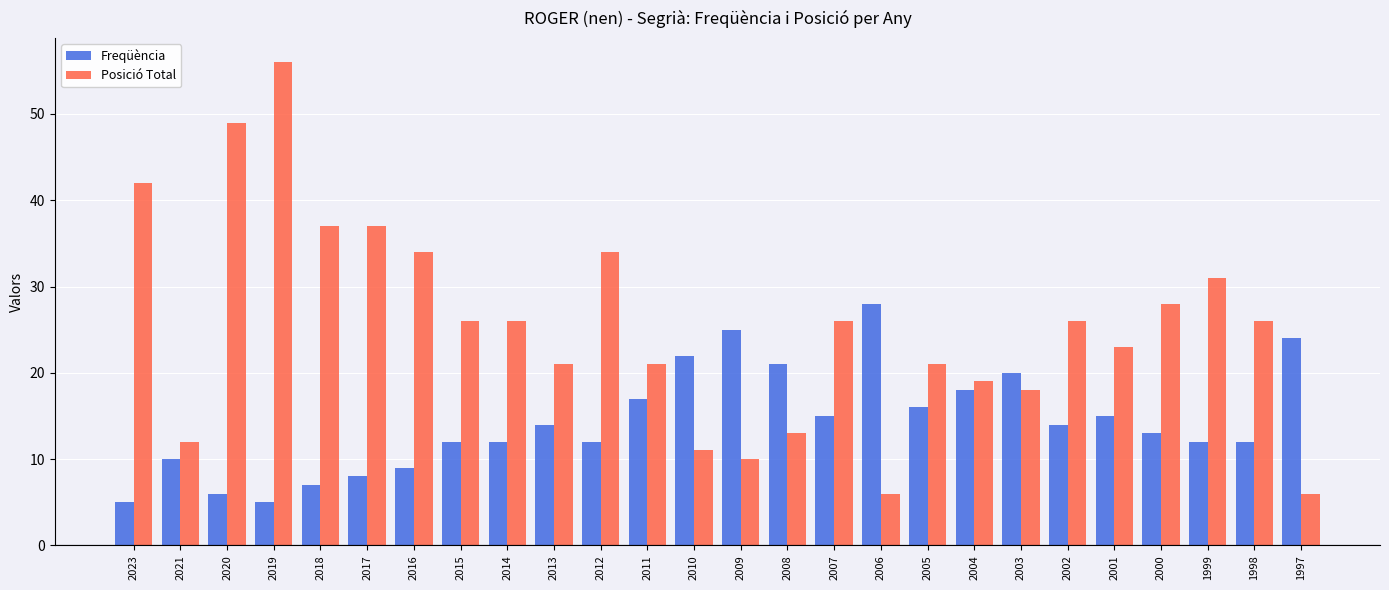

What is the value of the Freqüència bar at the 15th from the left?

21